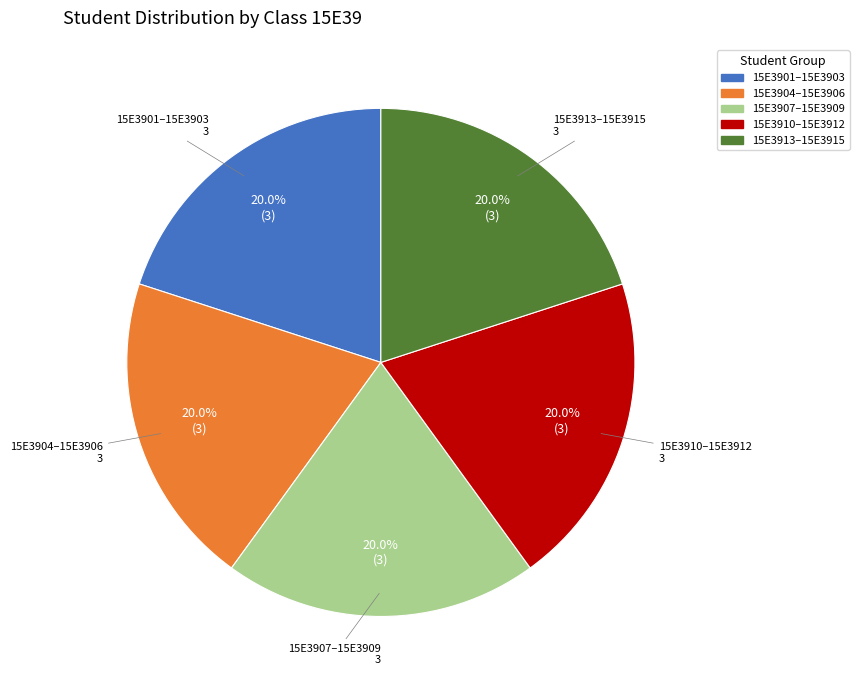

Is there any slice that represents more than half of the pie?

No